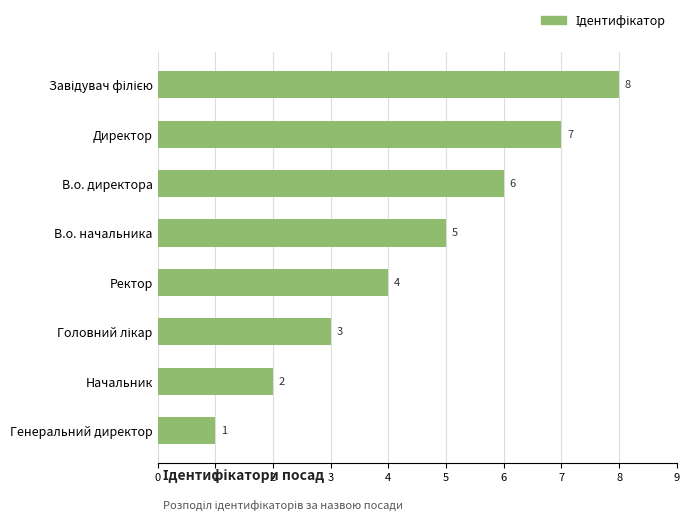

What is the sum of all values?

36